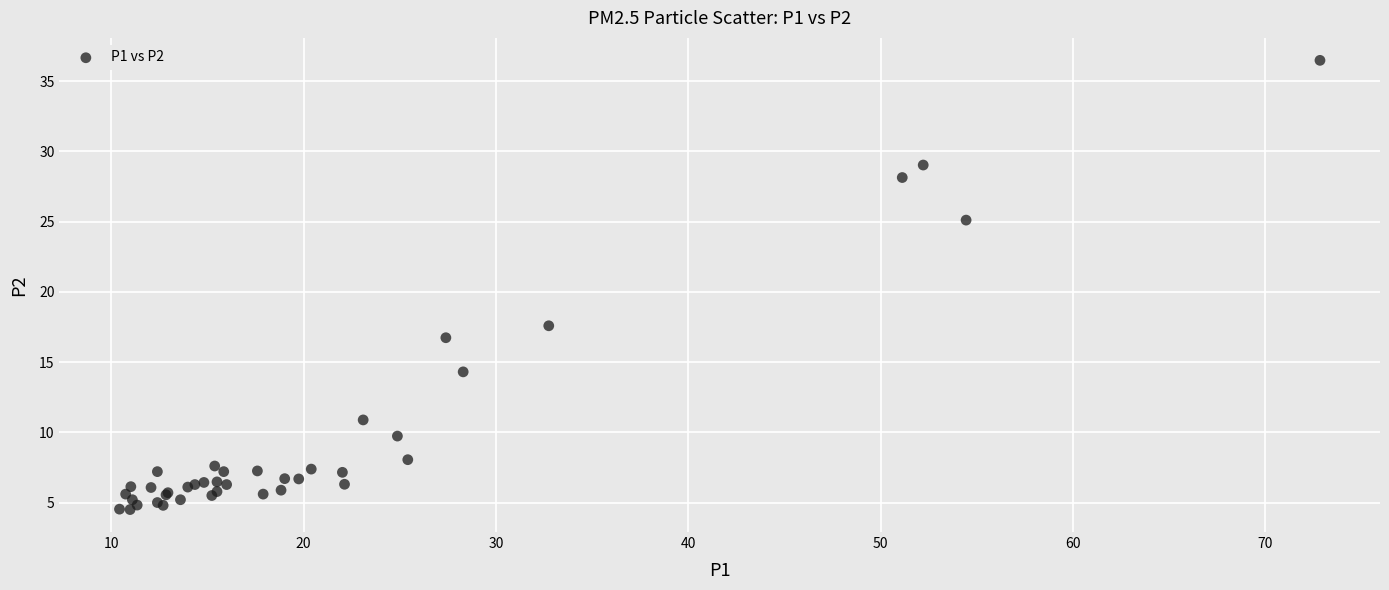

What Y value in the scatter plot is closest to 20?

17.6